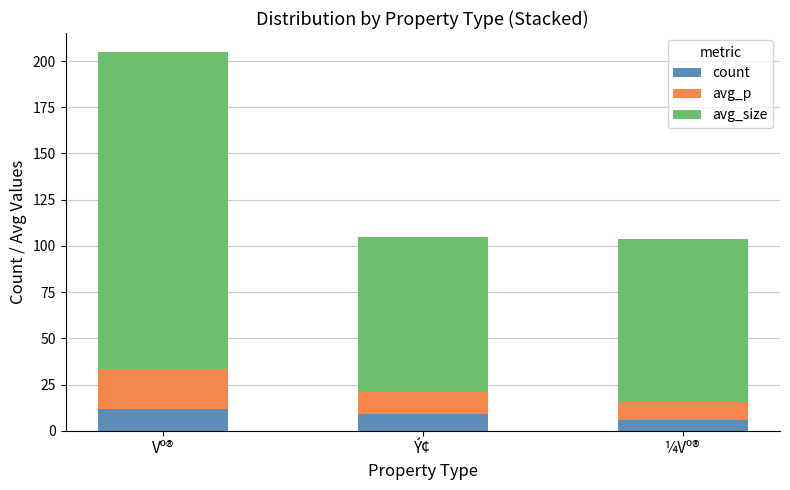

Is it true that count equals 12.0 at Vº®?

True